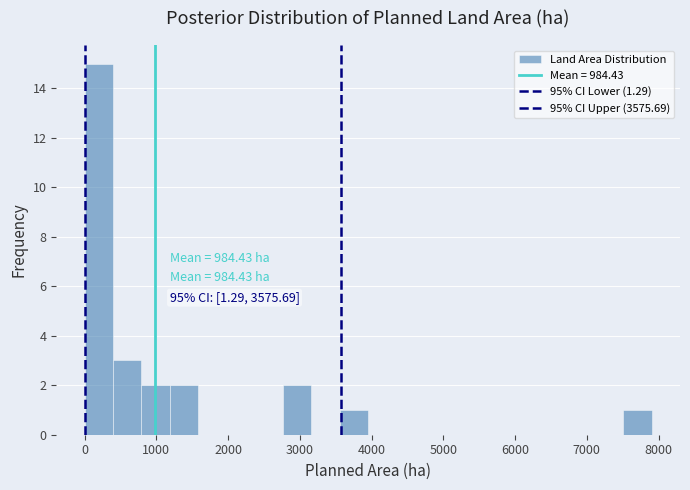

Read against the x-axis, roughly where is the centre of the tallest bar?

200